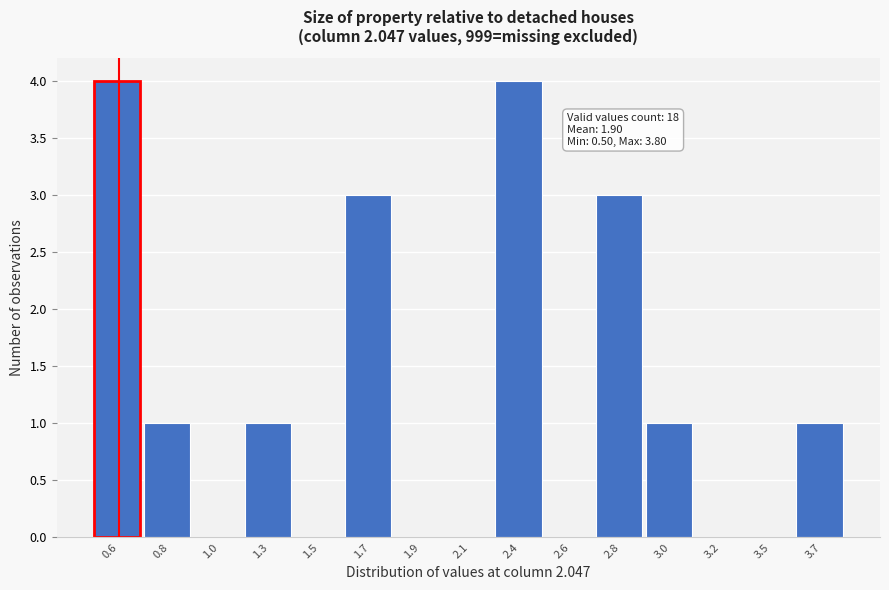

Reading right to left, transcribe all the data shown in this chart.

3.7=1	3.5=0	3.2=0	3.0=1	2.8=3	2.6=0	2.4=4	2.1=0	1.9=0	1.7=3	1.5=0	1.3=1	1.0=0	0.8=1	0.6=4